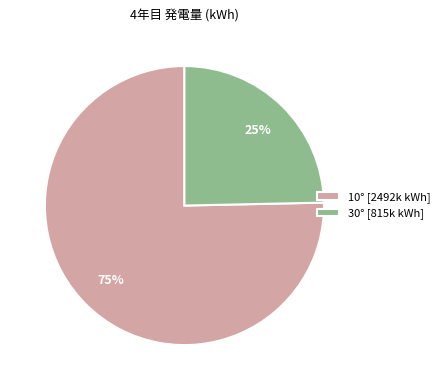

Is there a majority slice in this chart?

Yes